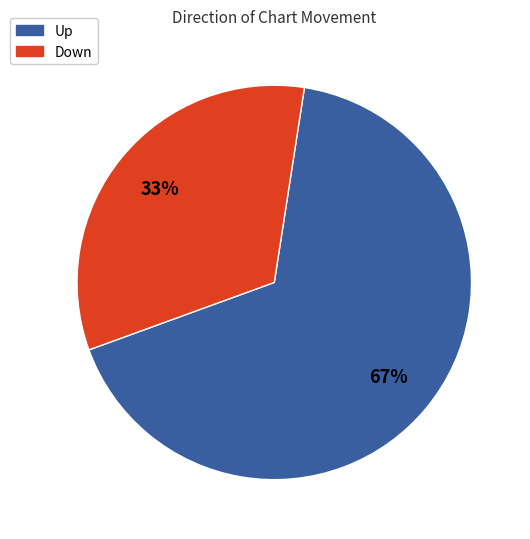

Is there any slice that represents more than half of the pie?

Yes